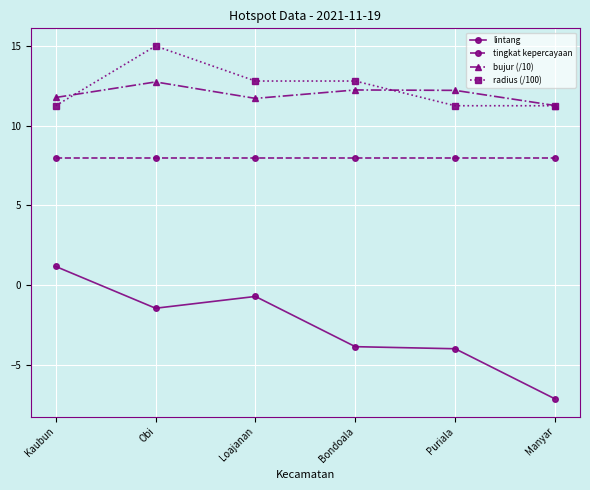

What is the difference between the highest and lowest values at Manyar?

18.4